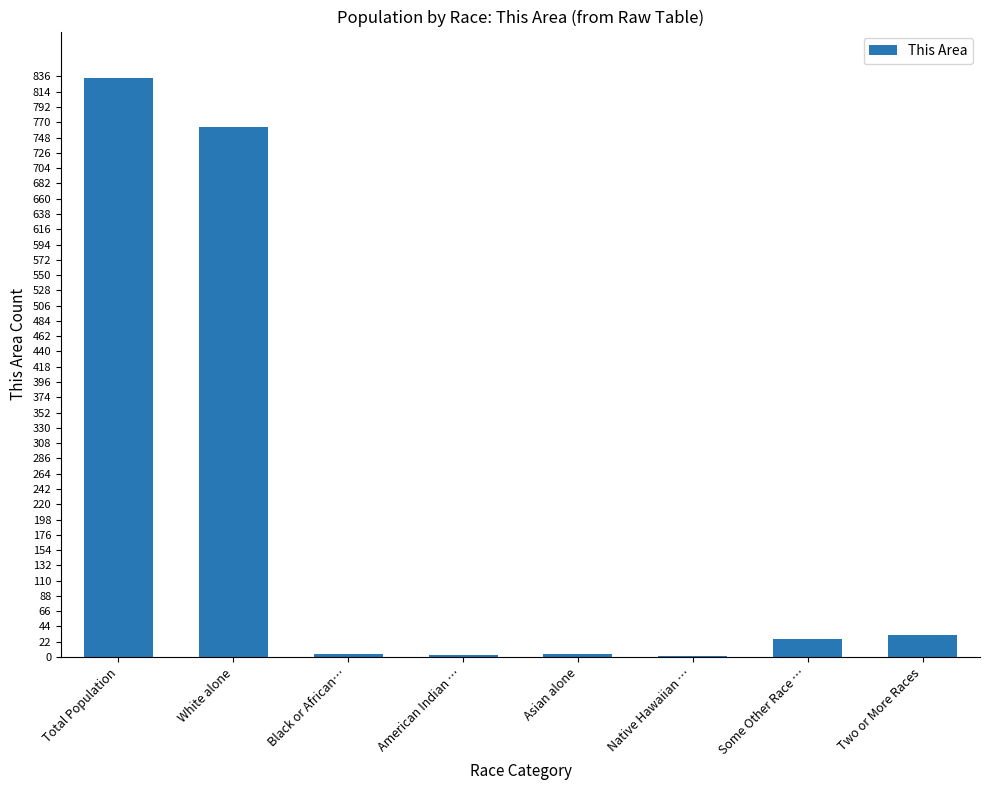

Where is the data nearest to the value 418?

White alone